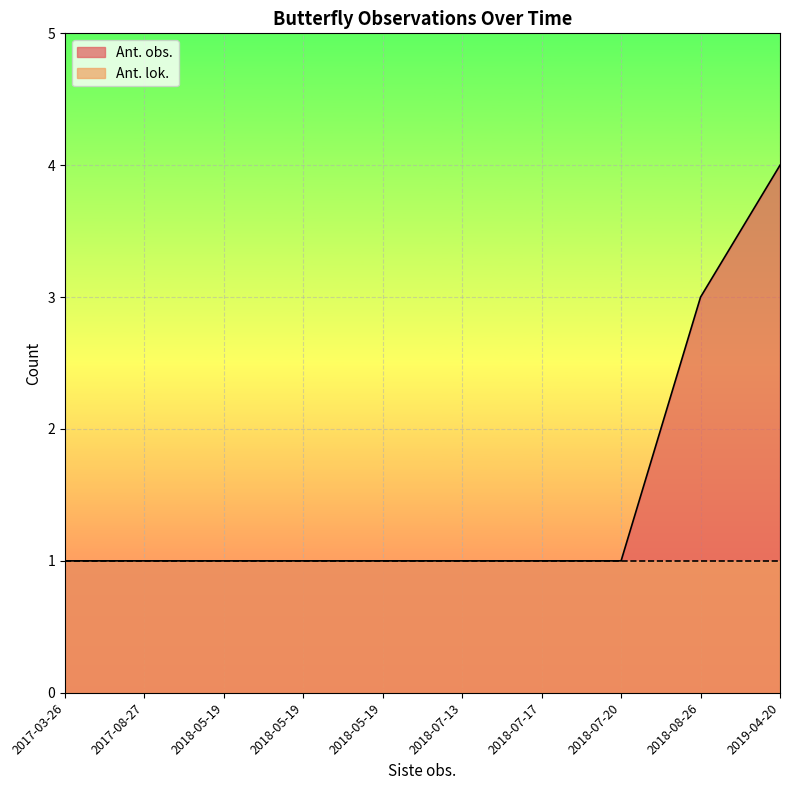

At which category does the chart reach its minimum across all series?

2017-03-26